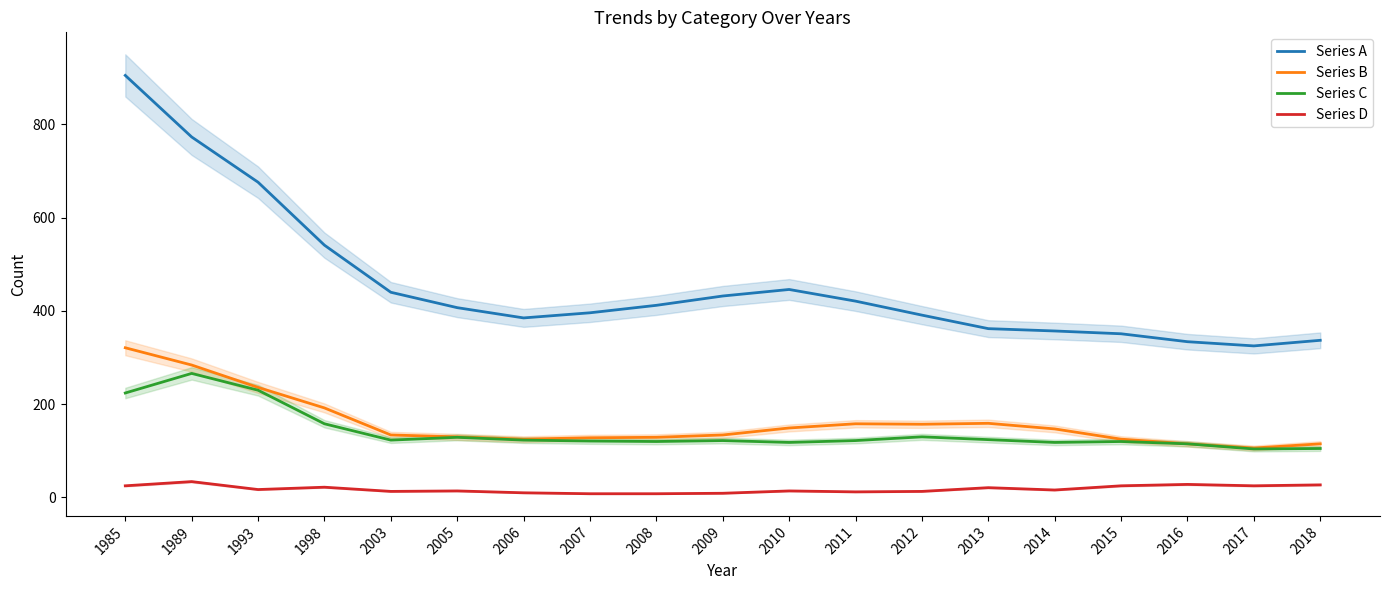

What is the sum of the Series C values at 2008 and 1998?

278